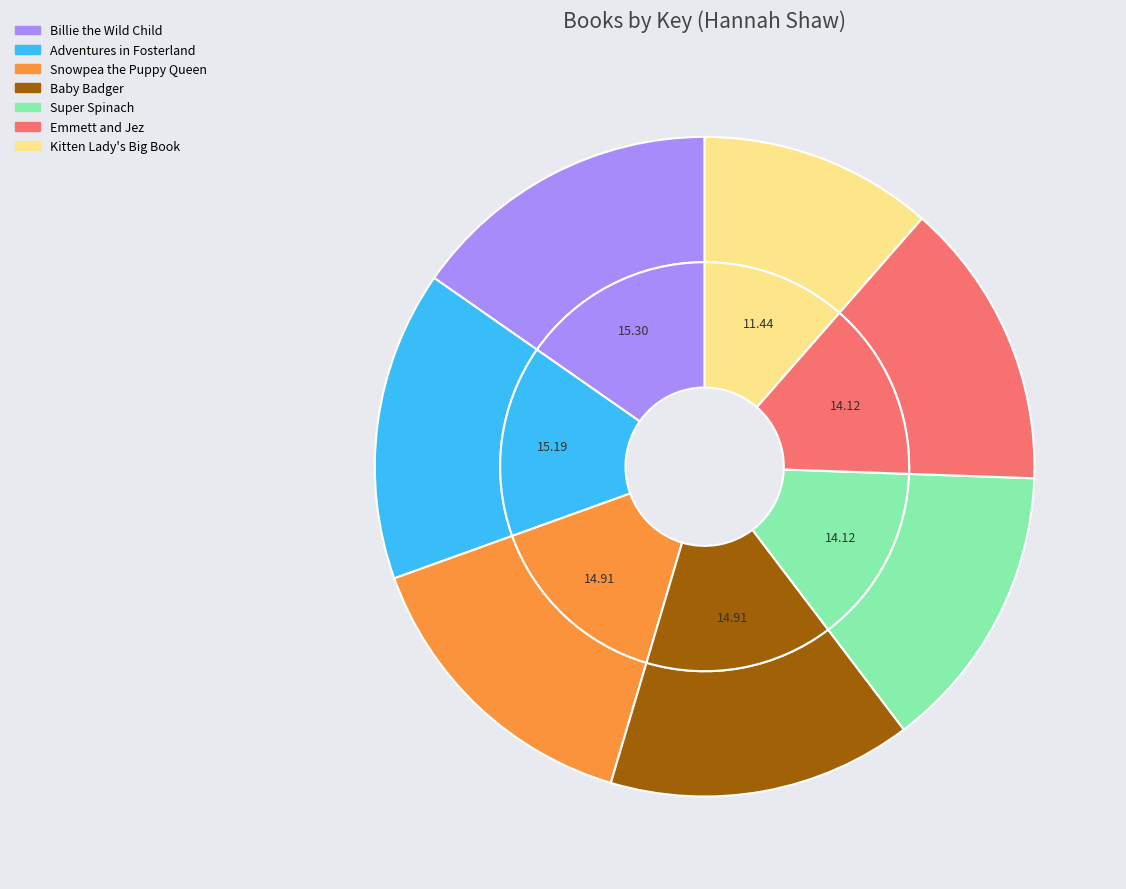

What portion of the pie excludes Adventures in Fosterland?

84.8%